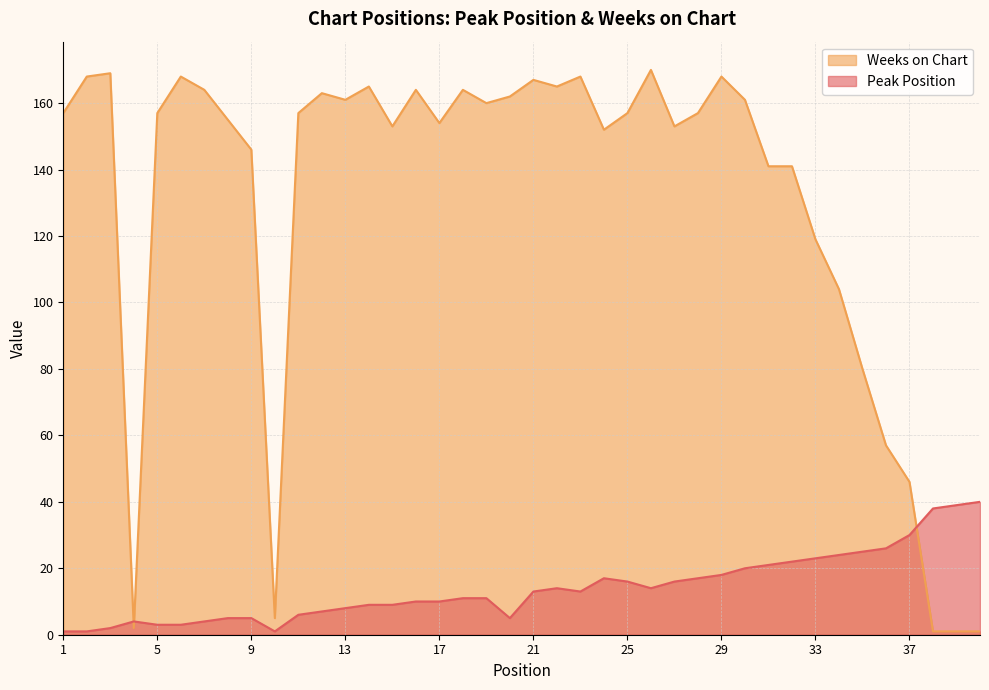

List the series in order of their overall mean, lowest first.

Peak Position, Weeks on Chart